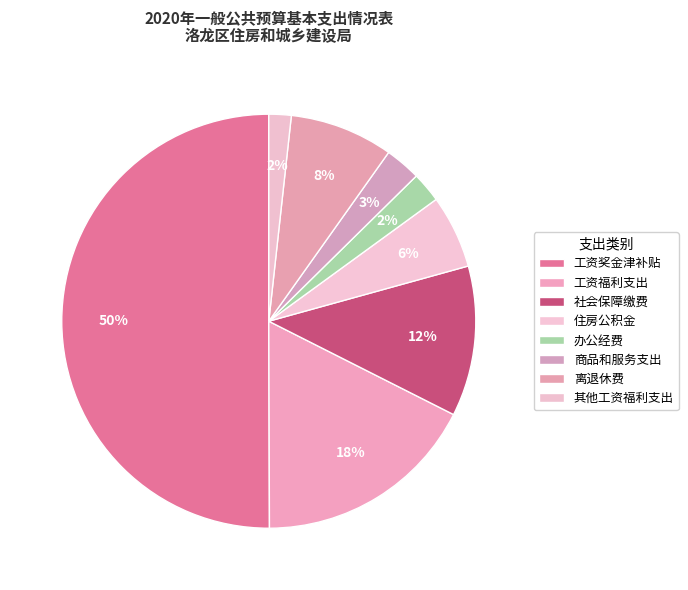

True or false: 商品和服务支出 accounts for 15% of the total.

False